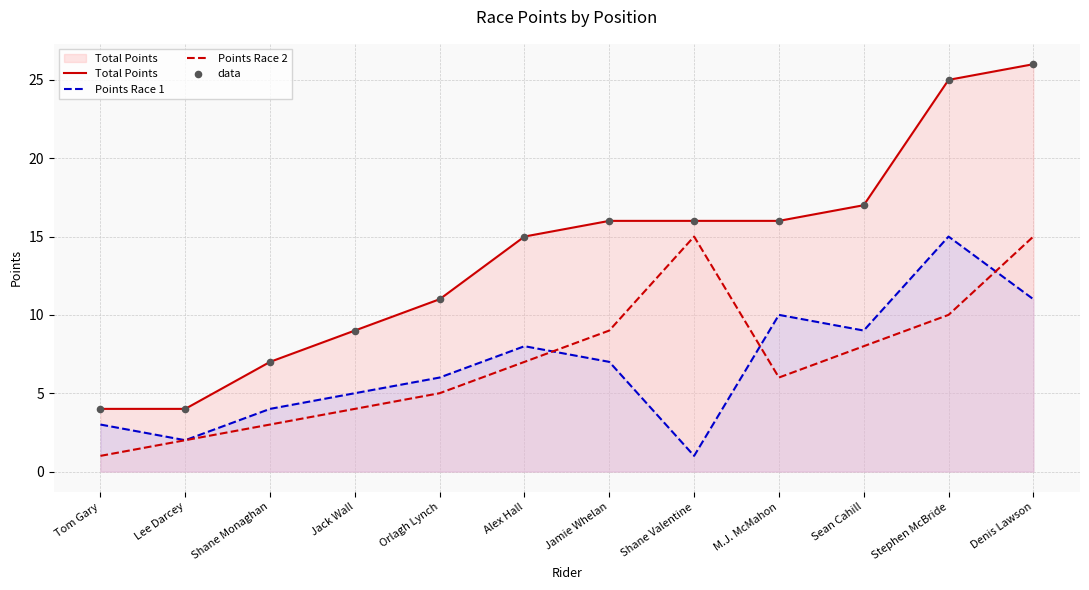

Which series has the widest spread of Y values?

Total Points